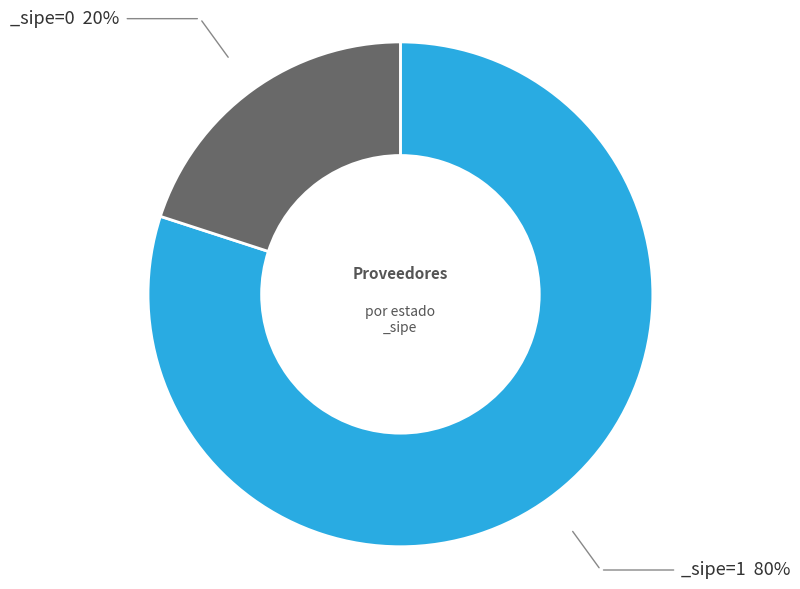

Is there any slice that represents more than half of the pie?

Yes